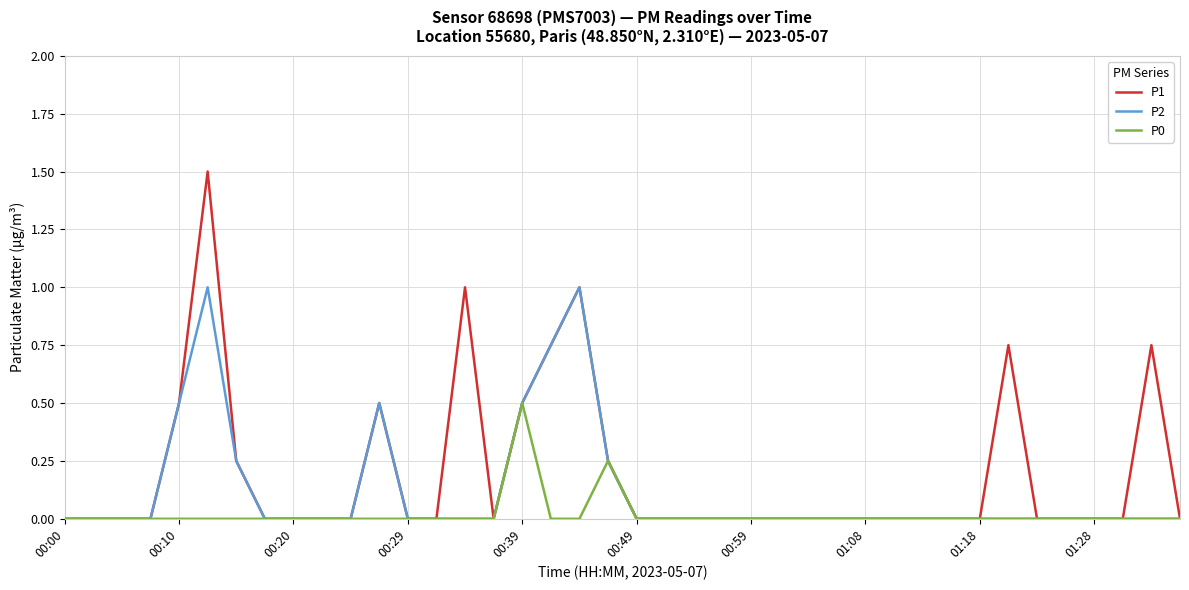

What is the maximum value for P0?

0.5